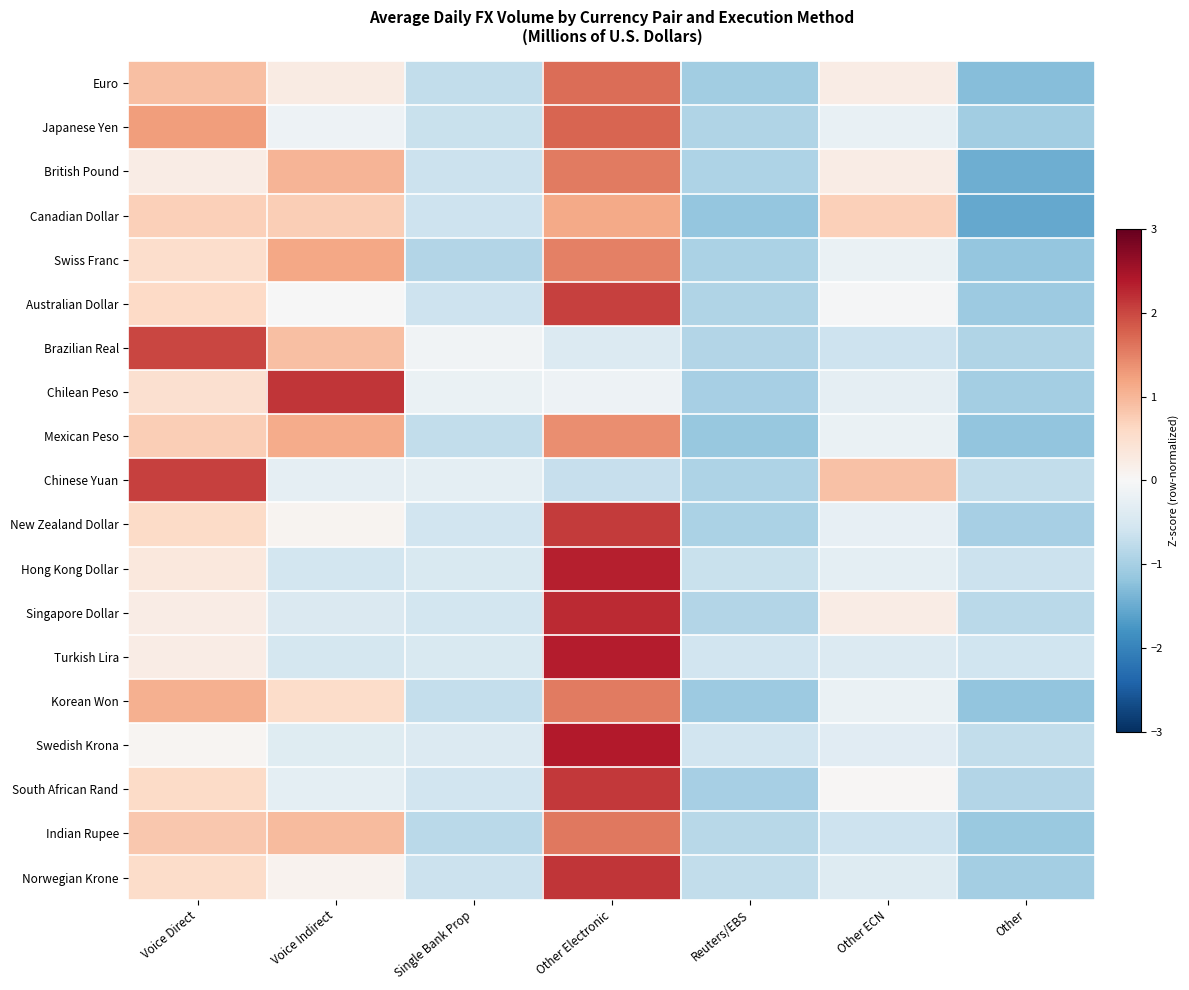

How many distinct data groups are displayed?

19